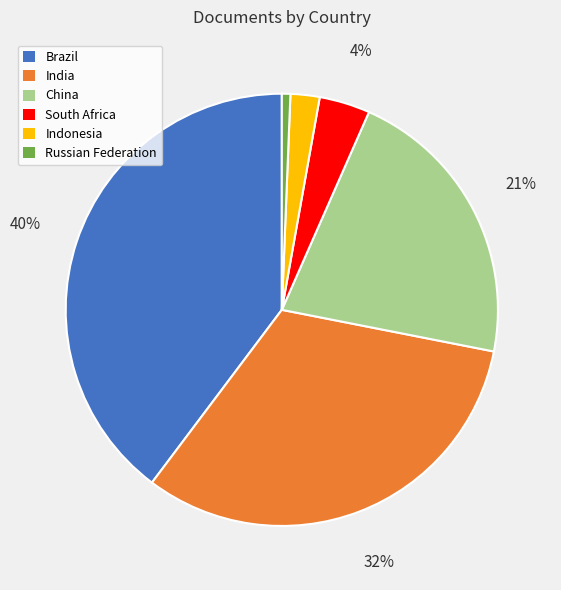

Is it true that Russian Federation is 14% of the pie?

False